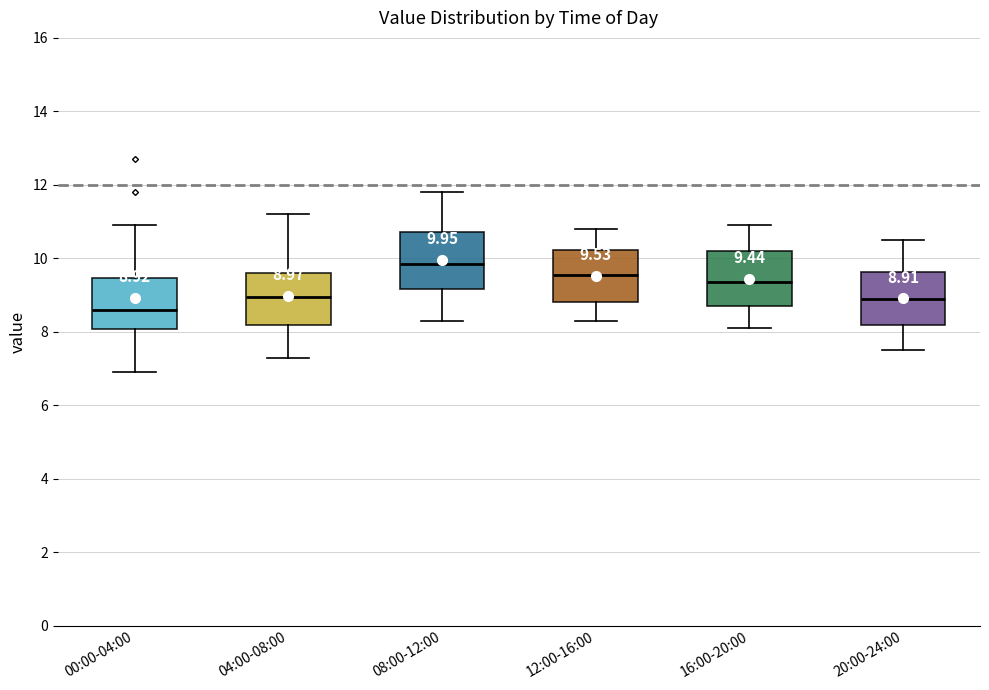

Which box's median line is the lowest?

00:00-04:00